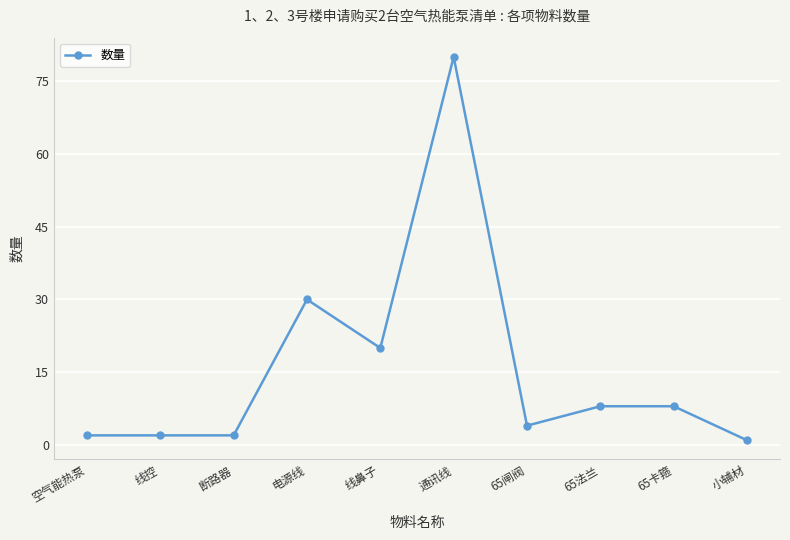

What is the label of the 7th point from the right?

电源线